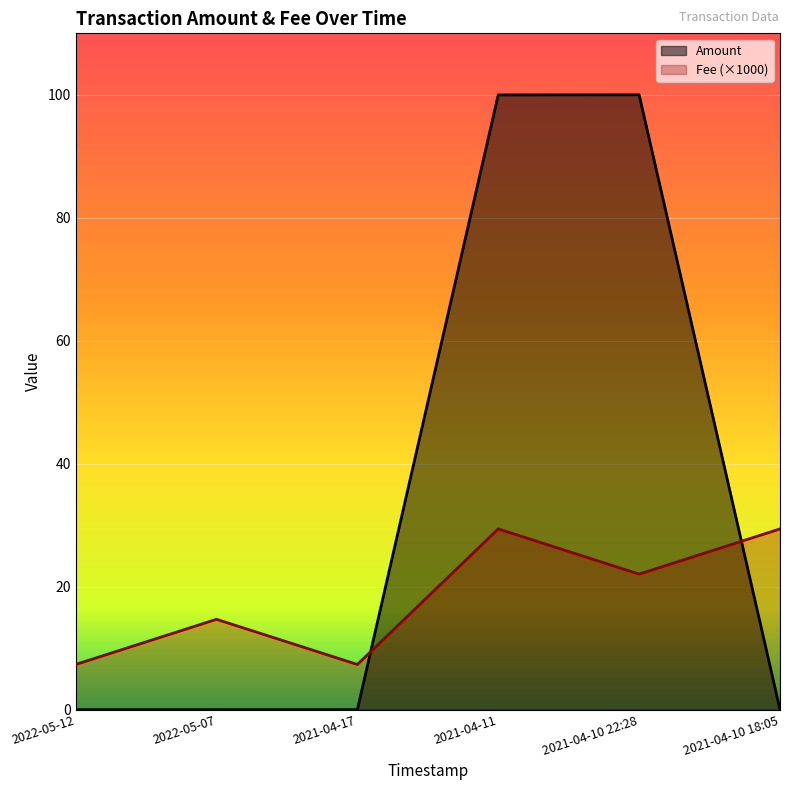

What is the sum of all Amount values?

200.0